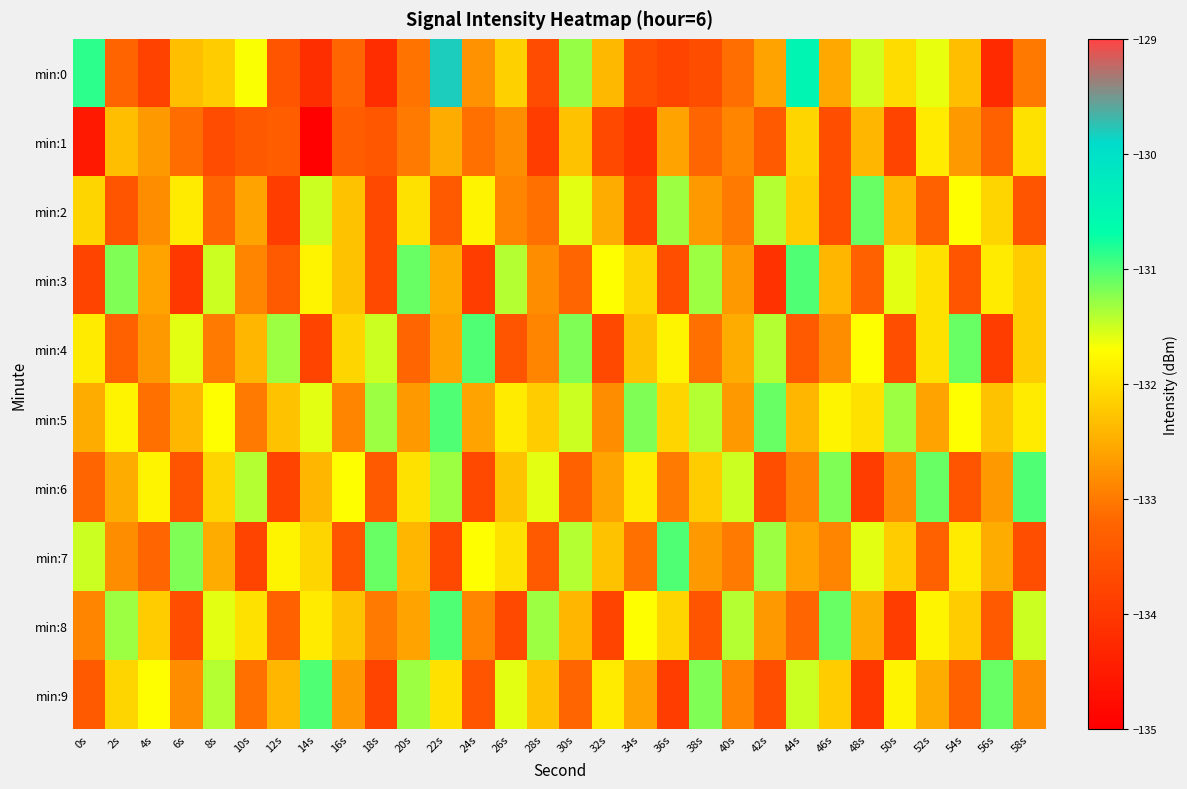

Which series changed the most between 18s and 30s?

min:0